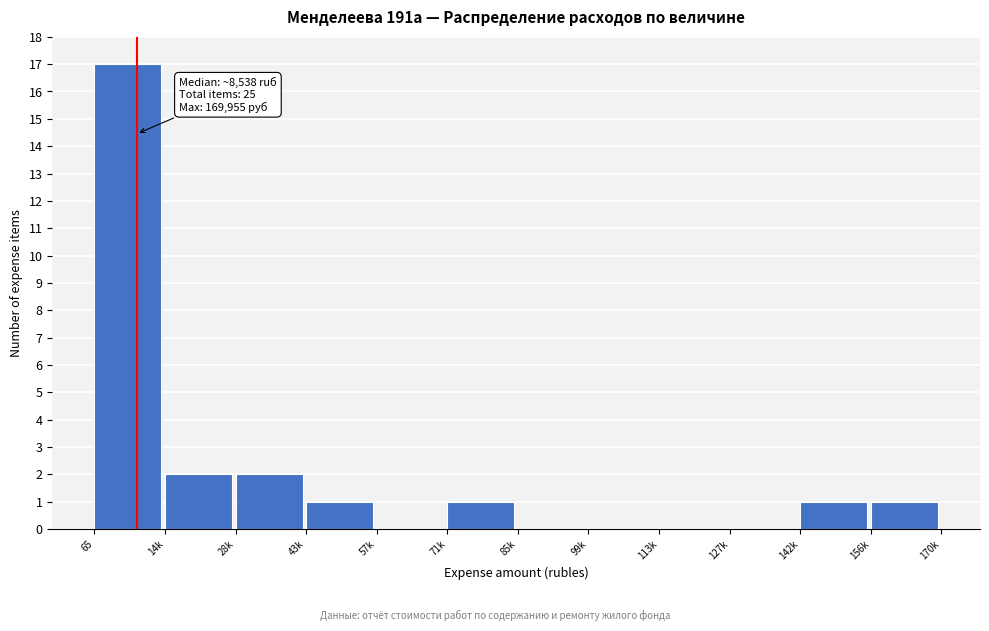

Reading left to right, extract all data points from this chart.

65=17	14k=2	28k=2	43k=1	57k=0	71k=1	85k=0	99k=0	113k=0	127k=0	142k=1	156k=1